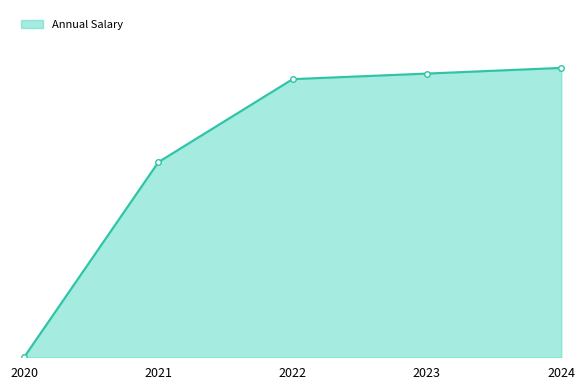

What is the change in value from 2022 to 2023?

+5274